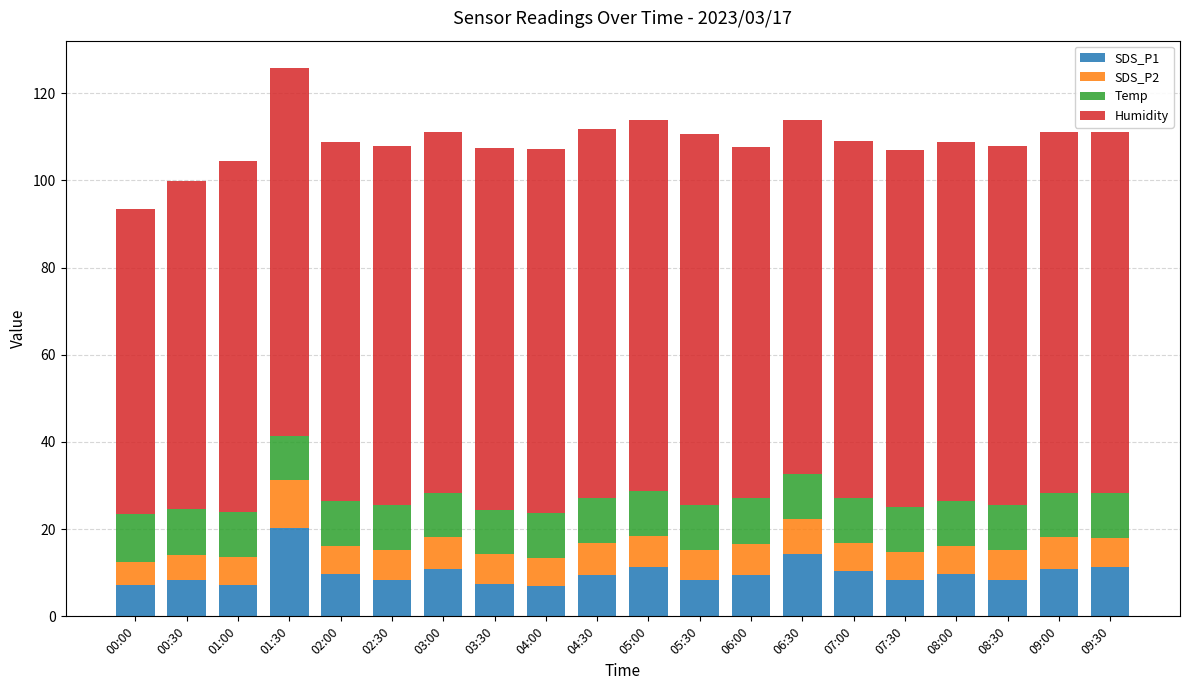

At which category is the sum across all series the highest?

01:30